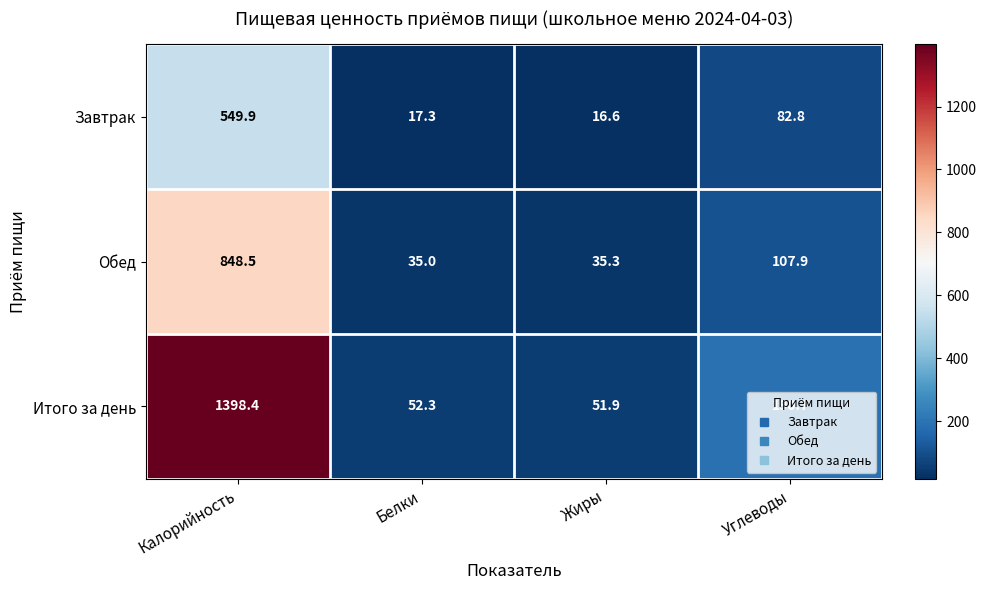

Which series has the largest range (max minus min)?

Итого за день